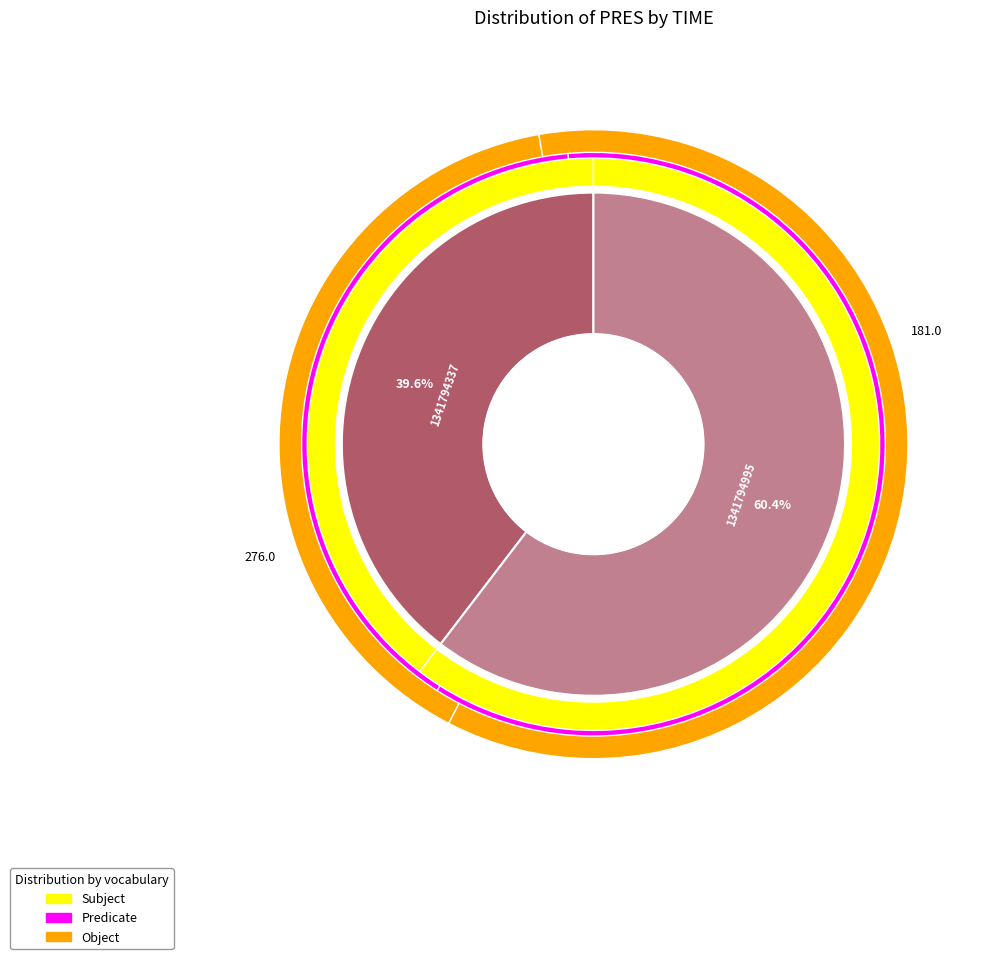

Combined, what portion of the pie is 1341794337 and 1341794995?

100.0%